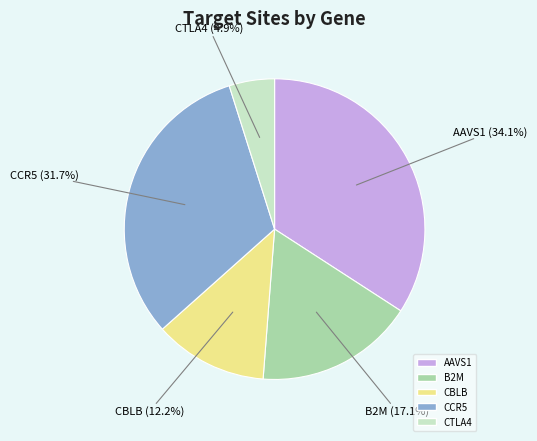

What percentage is the CTLA4 slice, to the nearest percent?

5%